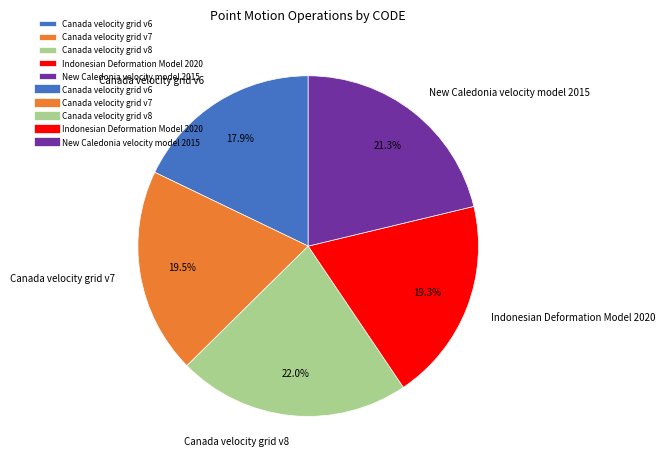

Is there any slice that represents more than half of the pie?

No